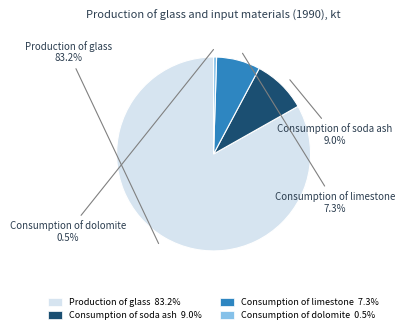

Between Consumption of limestone 7.3% and Consumption of dolomite 0.5%, which is larger?

Consumption of limestone 7.3%